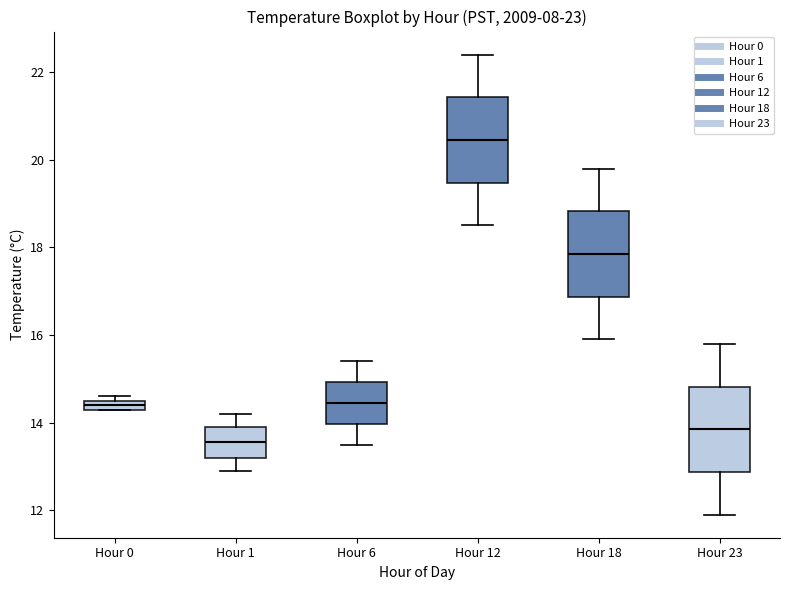

Which box has the lowest median line?

Hour 1